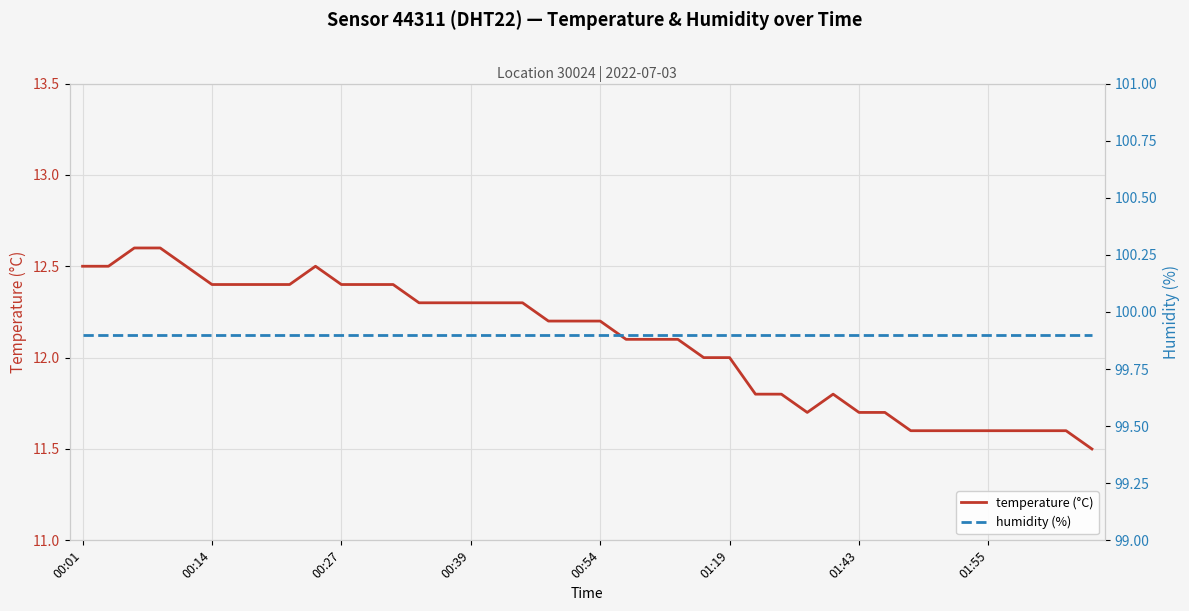

Where does the temperature (°C) series first go above 12?

00:01